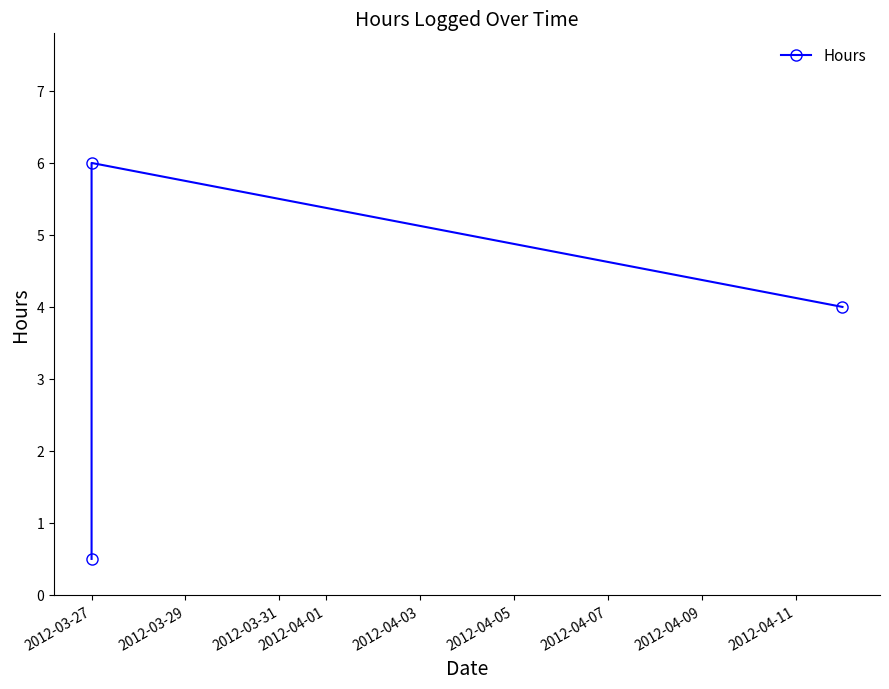

What is the maximum value shown in the chart?

6.0